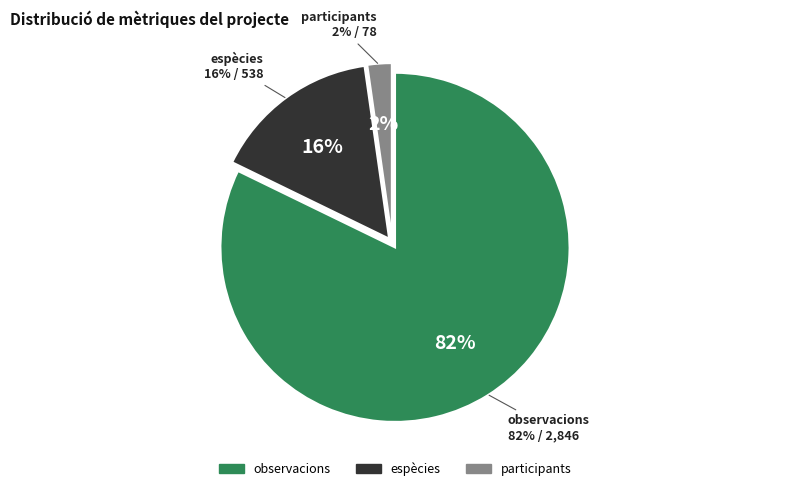

Which slice represents more than half of the pie?

observacions